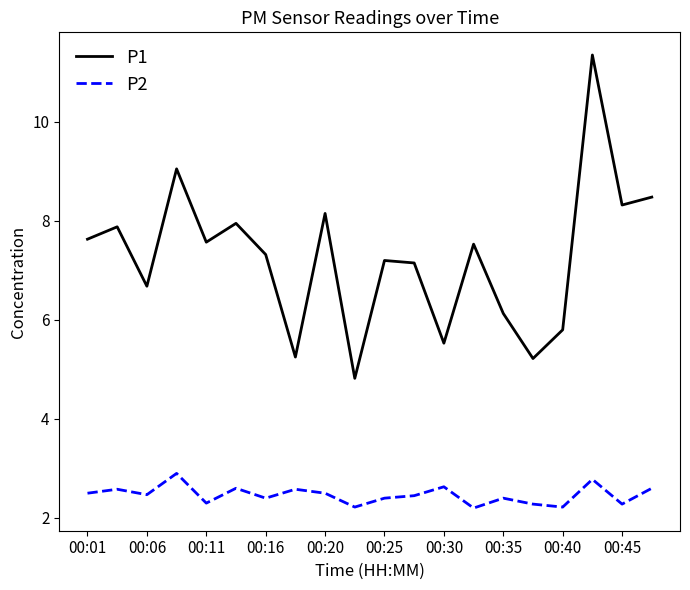

What is the smallest value displayed?

2.2